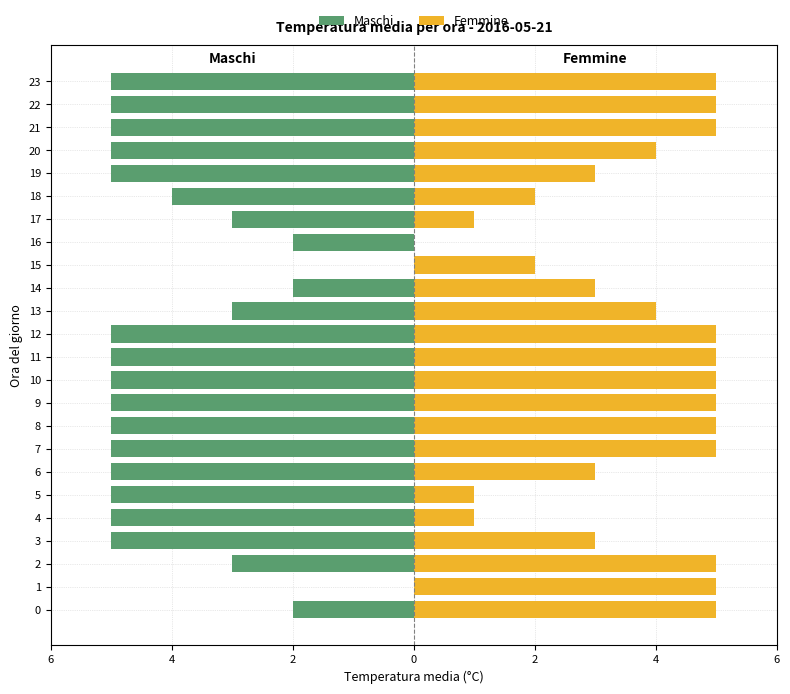

What is the total value across all series at 16?

-2